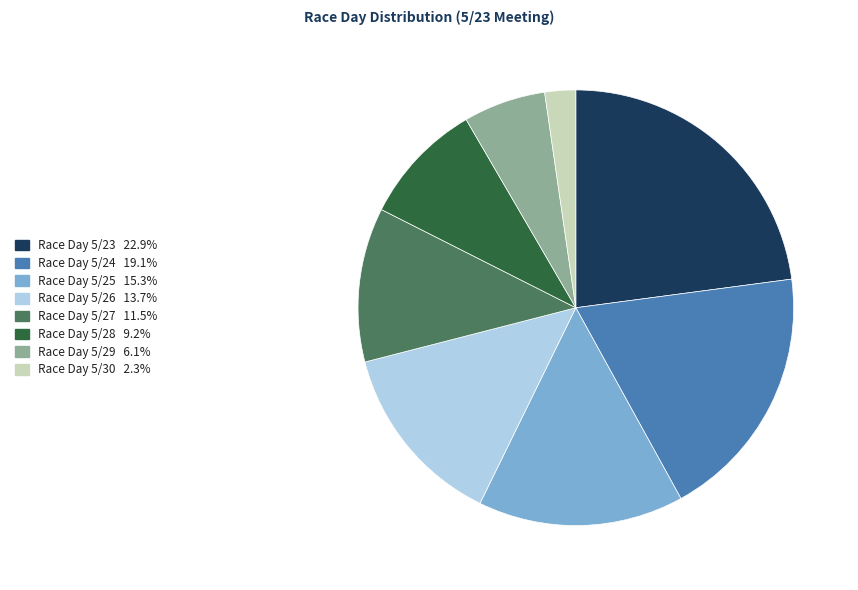

Is there a majority slice in this chart?

No